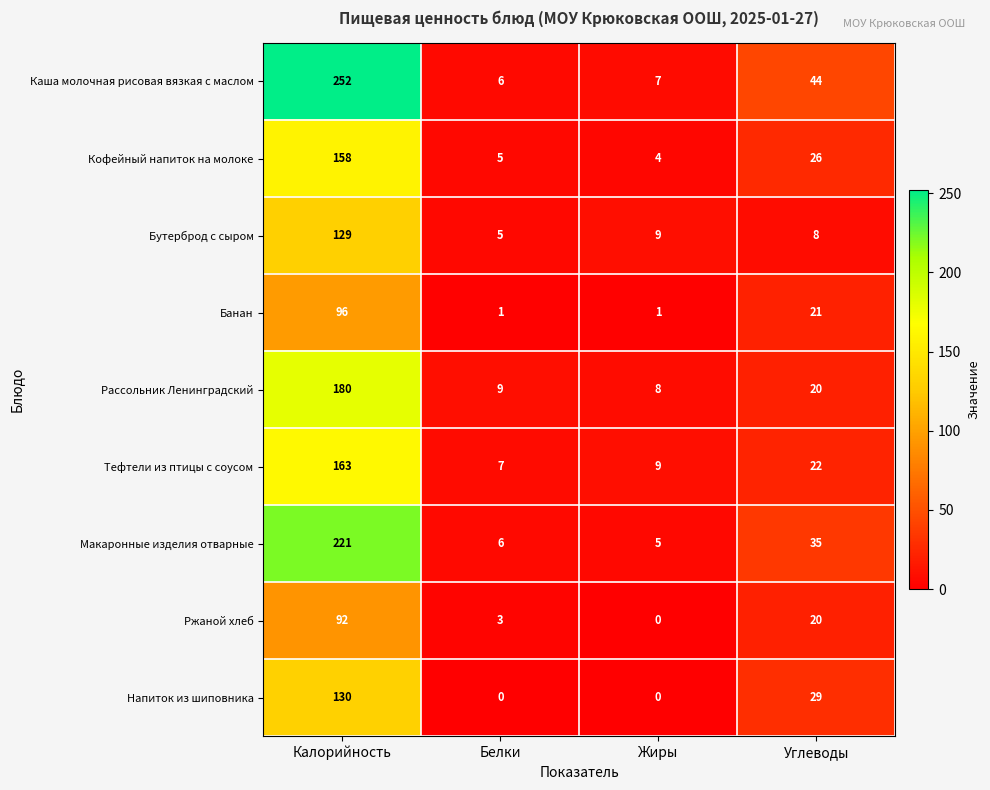

How many data points in Кофейный напиток на молоке are less than 26?

2